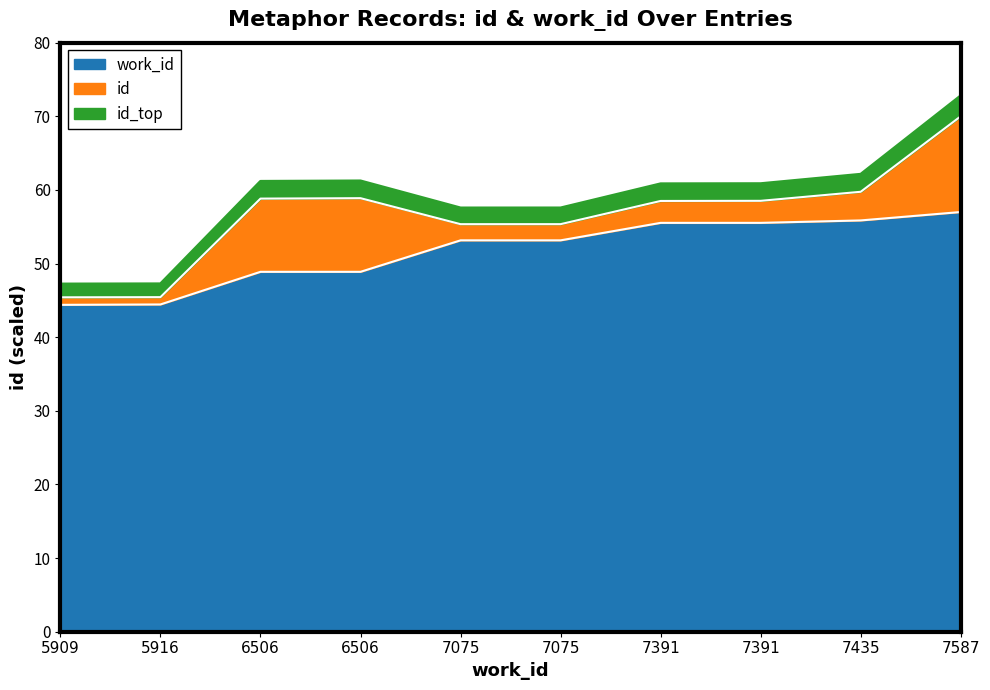

Which series has the widest spread of values?

id